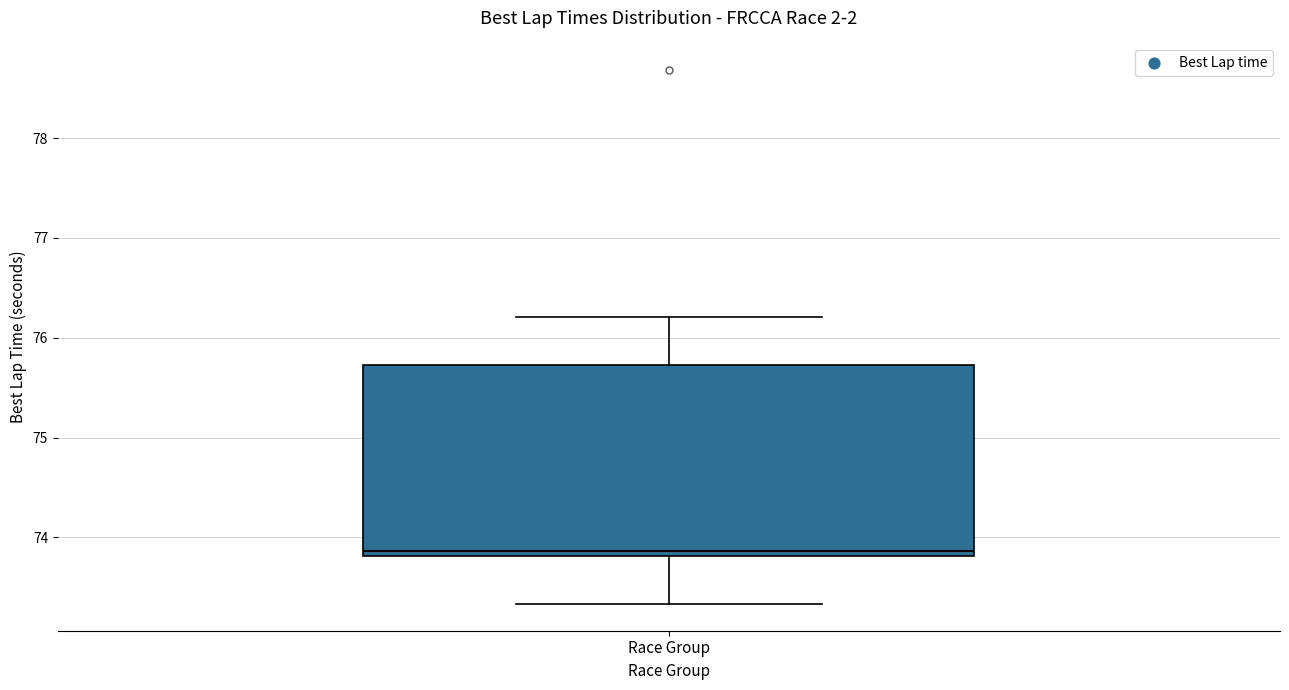

Where does the lower whisker of the box for Race Group end on the y-axis? The values are not printed on the chart, so give them approximately, as read against the axis.

73.3